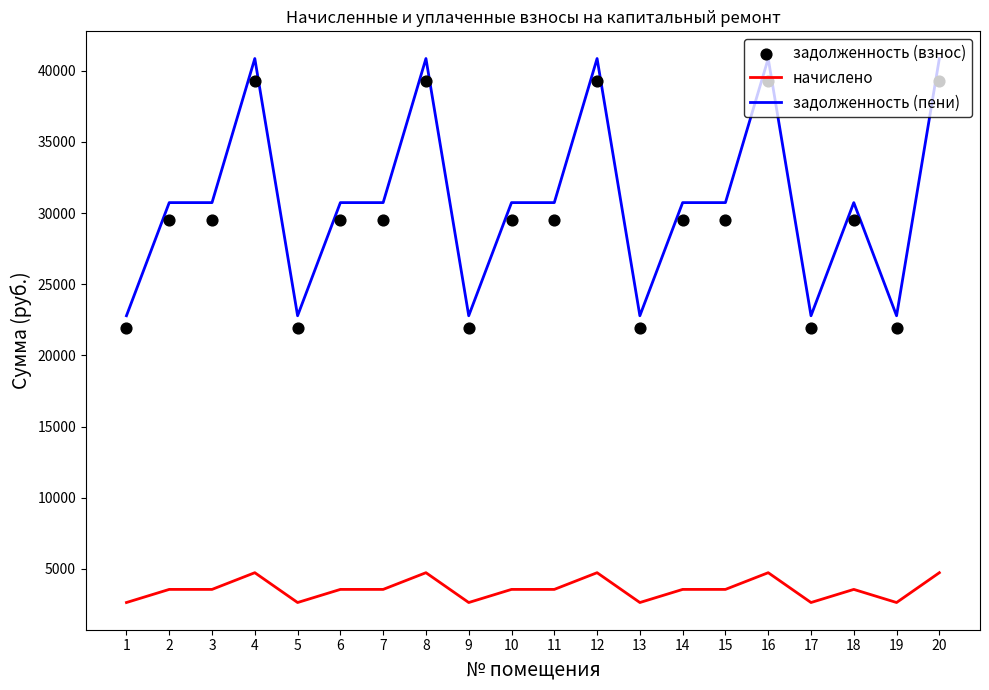

Which series reaches the minimum Y coordinate?

начислено